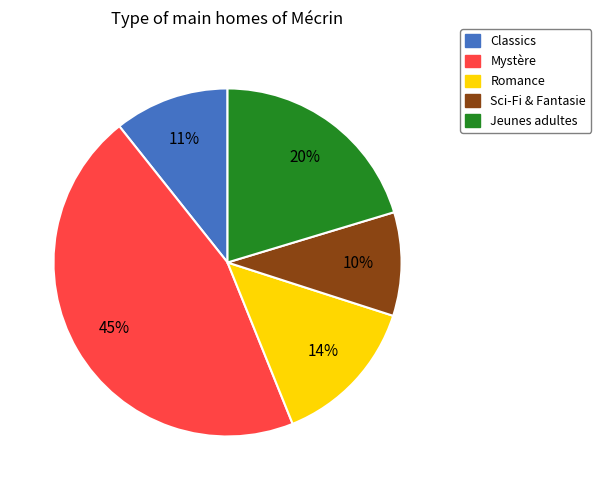

What is the largest slice in the pie chart?

Mystère